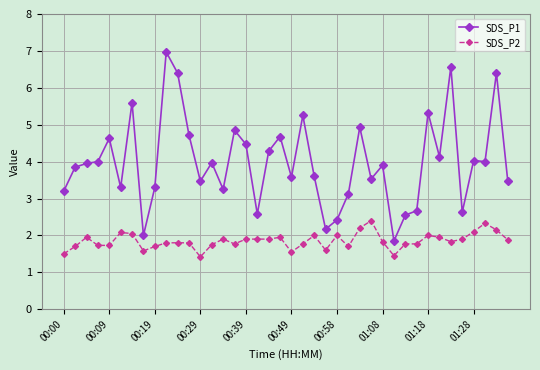

Rank the series by their average value, from highest to lowest.

SDS_P1, SDS_P2